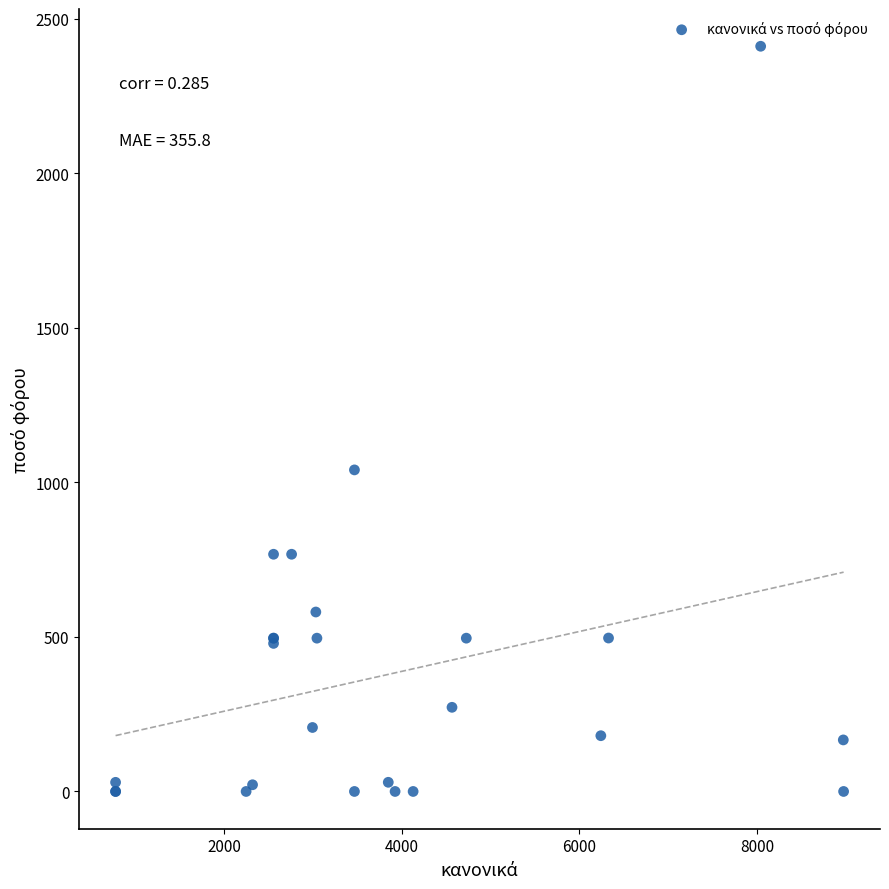

What Y value in the scatter plot is closest to 1205?

1040.6